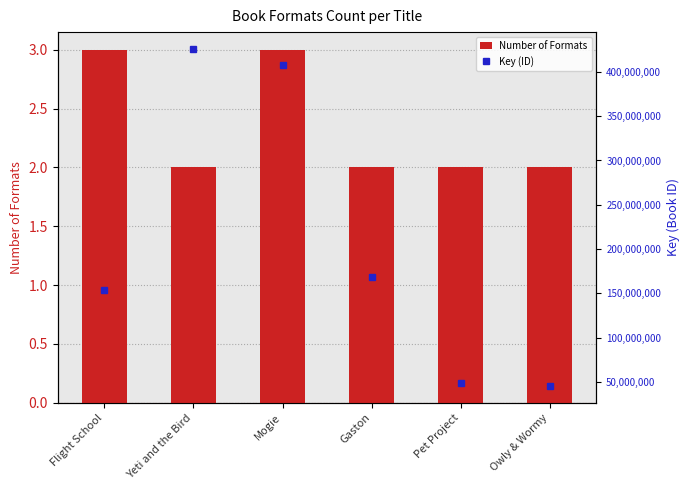

Reading left to right, list all the values displayed in this chart.

Number of Formats: 3	2	3	2	2	2
Key (ID): 153896366	425833567	407250477	168488454	48581716	45759898